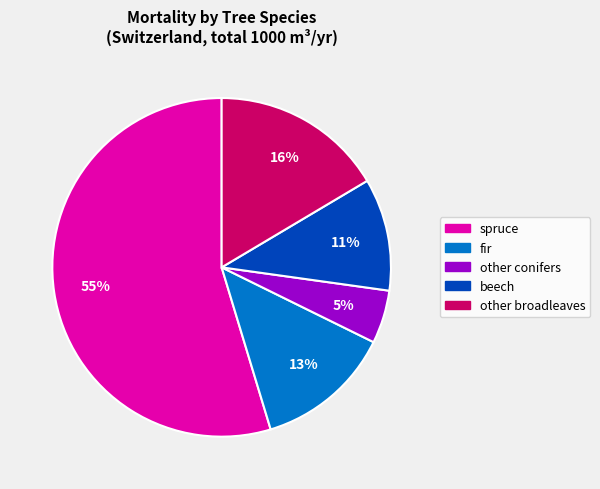

Between other broadleaves and other conifers, which is larger?

other broadleaves